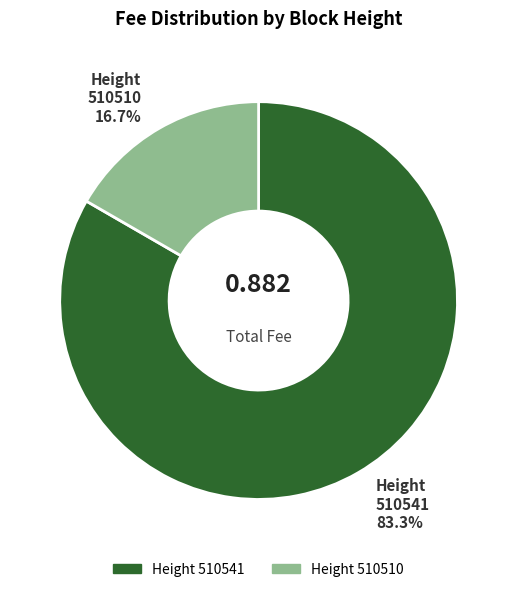

Is there a majority slice in this chart?

Yes